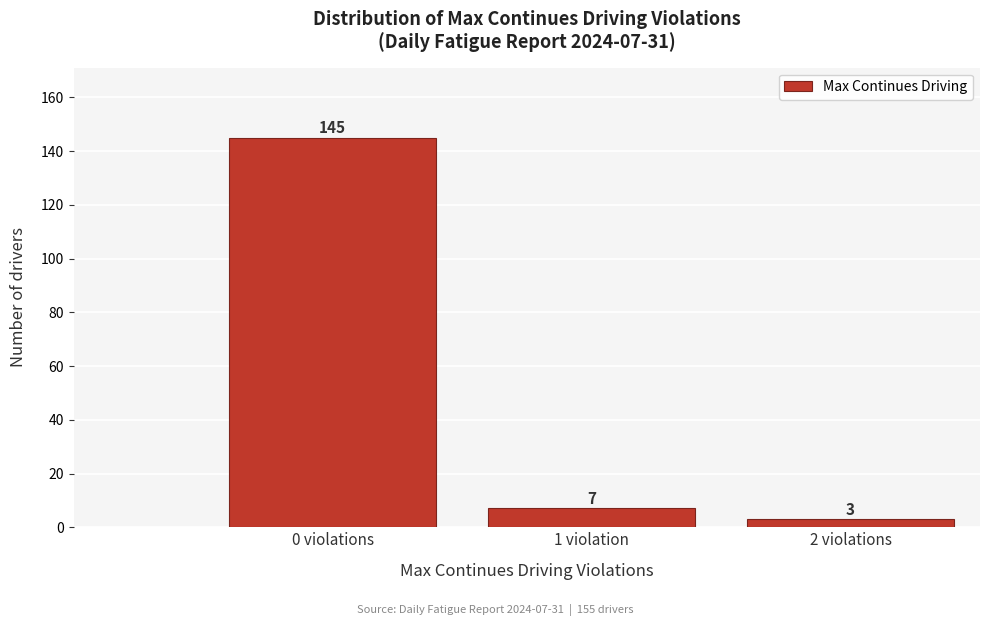

Reading right to left, list all the values displayed in this chart.

2 violations=3	1 violation=7	0 violations=145